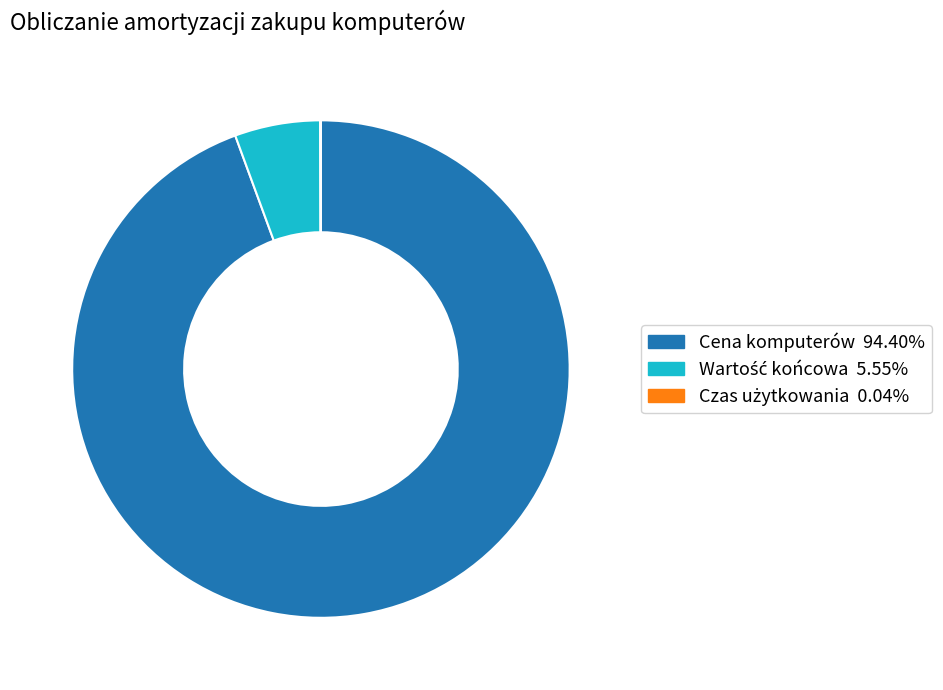

Does Cena komputerów account for over 50% of the chart?

Yes